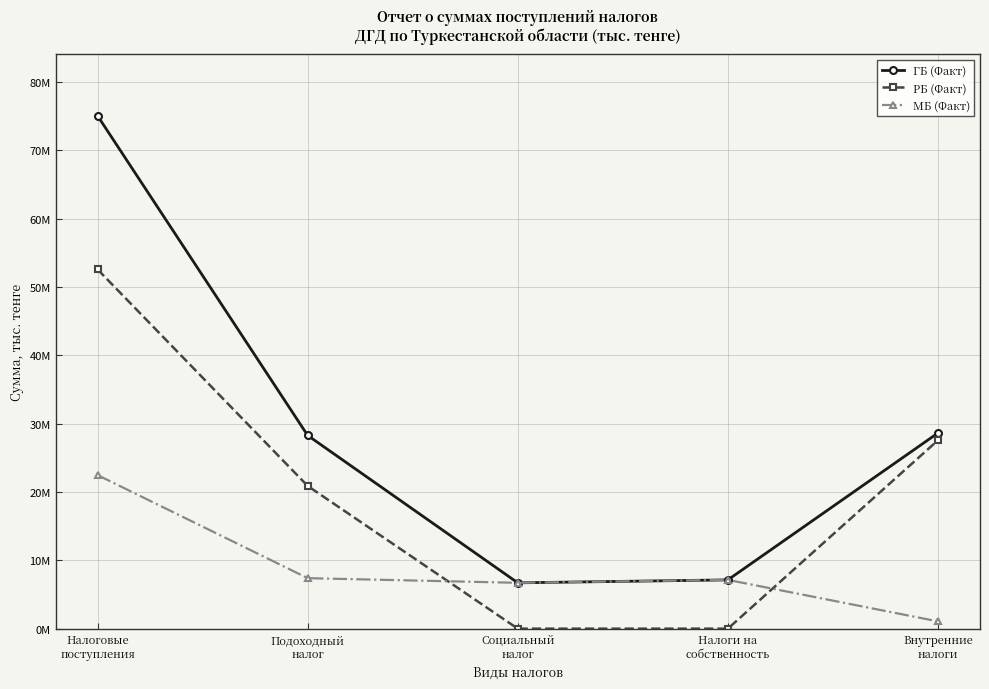

True or false: МБ (Факт) has a value of 7137950 at Налоги на
собственность.

True